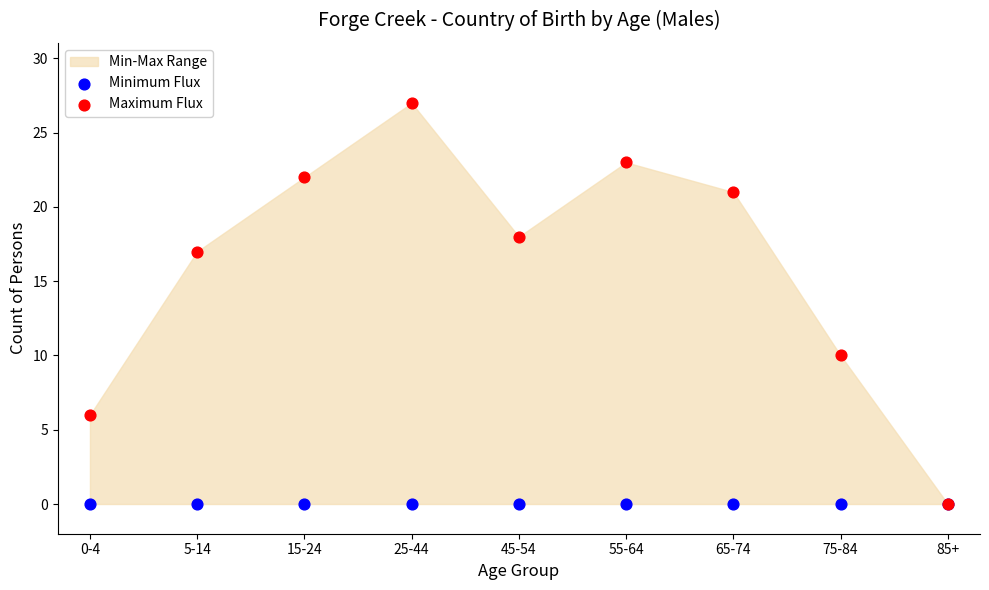

In the Maximum Flux series, what Y value is closest to 13?

10